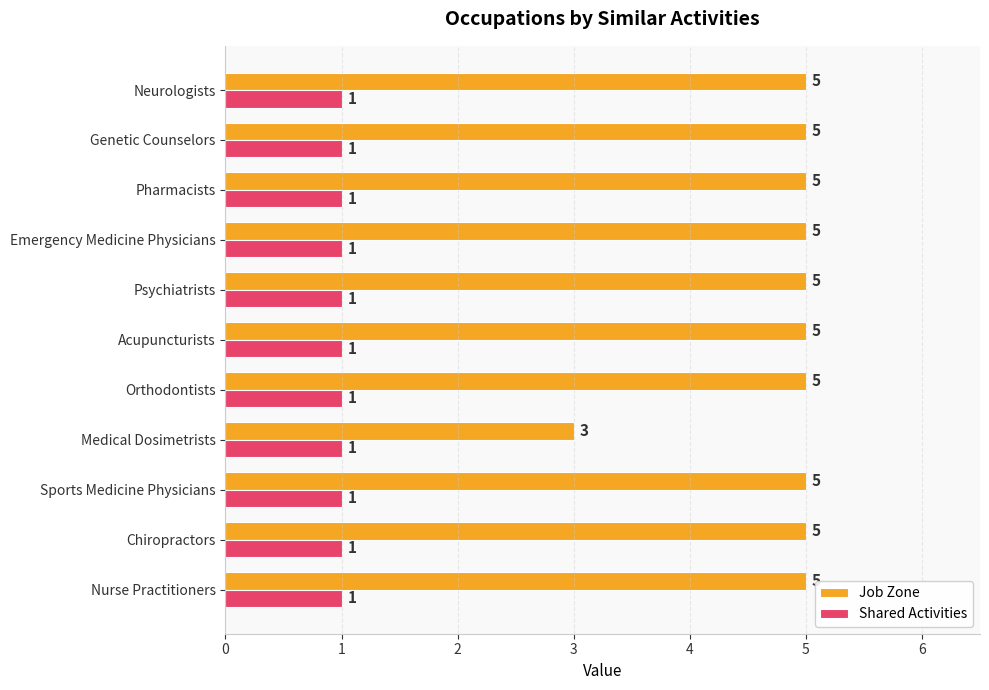

At Emergency Medicine Physicians, list the series in order from smallest to largest.

Shared Activities, Job Zone